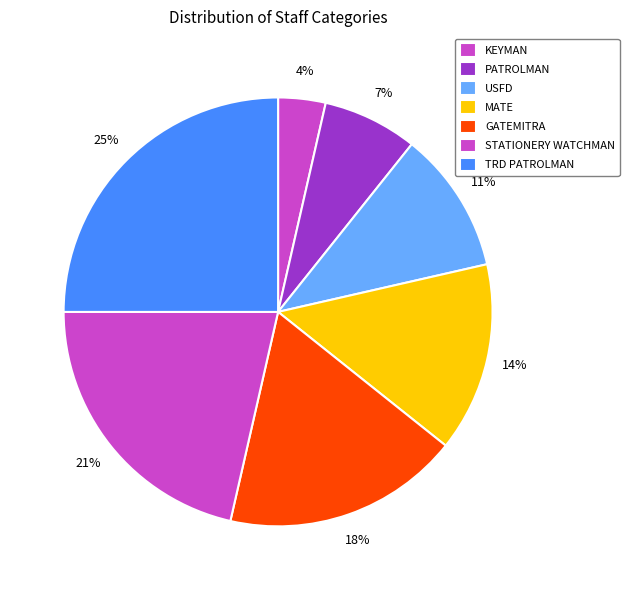

To the nearest percent, what is the difference between the MATE and STATIONERY WATCHMAN slice percentages?

7%